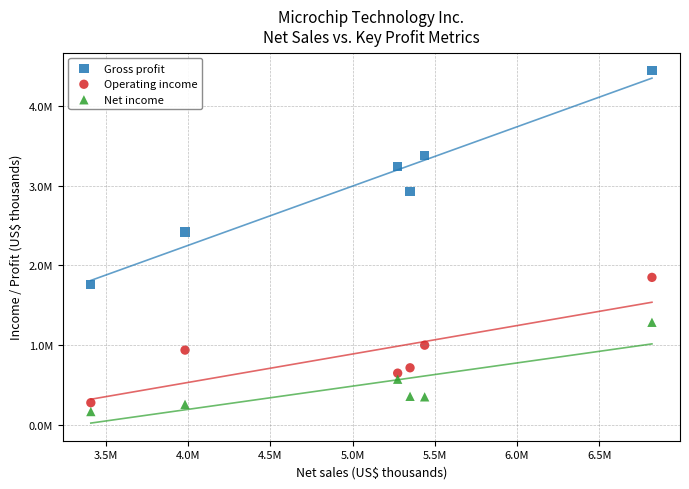

Which series has the largest Y range (max minus min)?

Gross profit